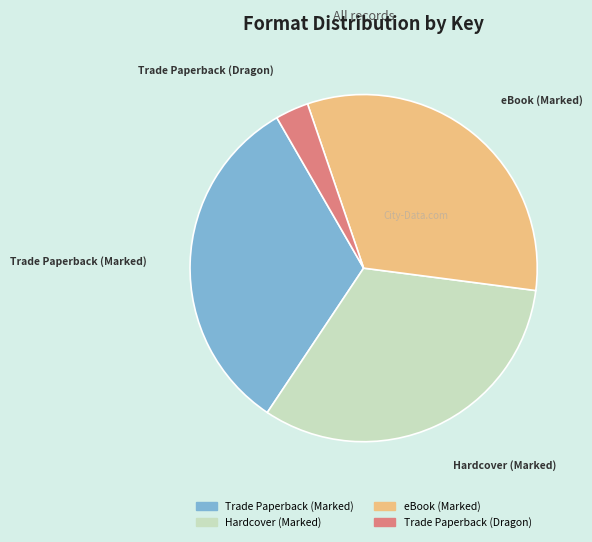

Which slice is the smallest?

Trade Paperback (Dragon)